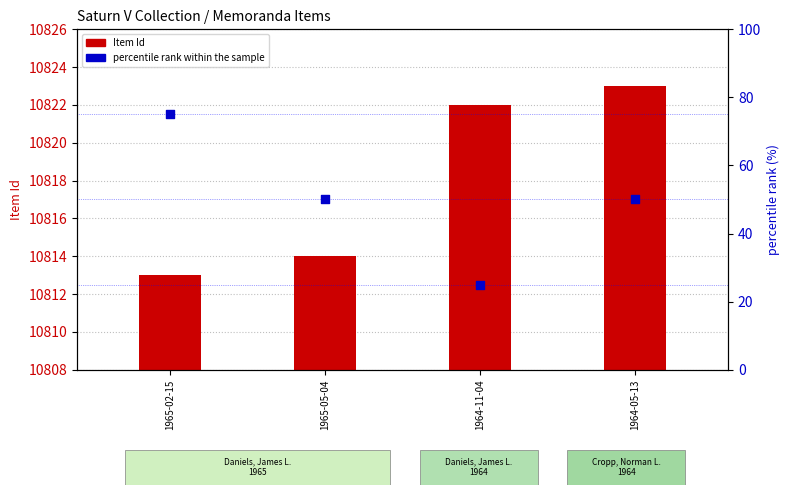

At which category is the sum across all series the highest?

1965-02-15